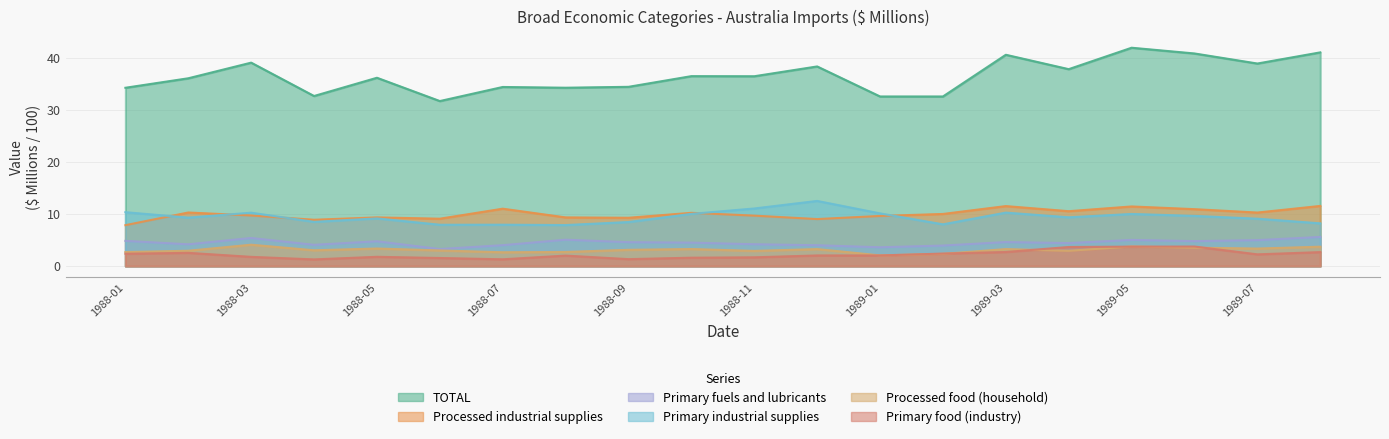

What is the difference between the maximum and minimum values in the Primary food (industry) series?

2.5